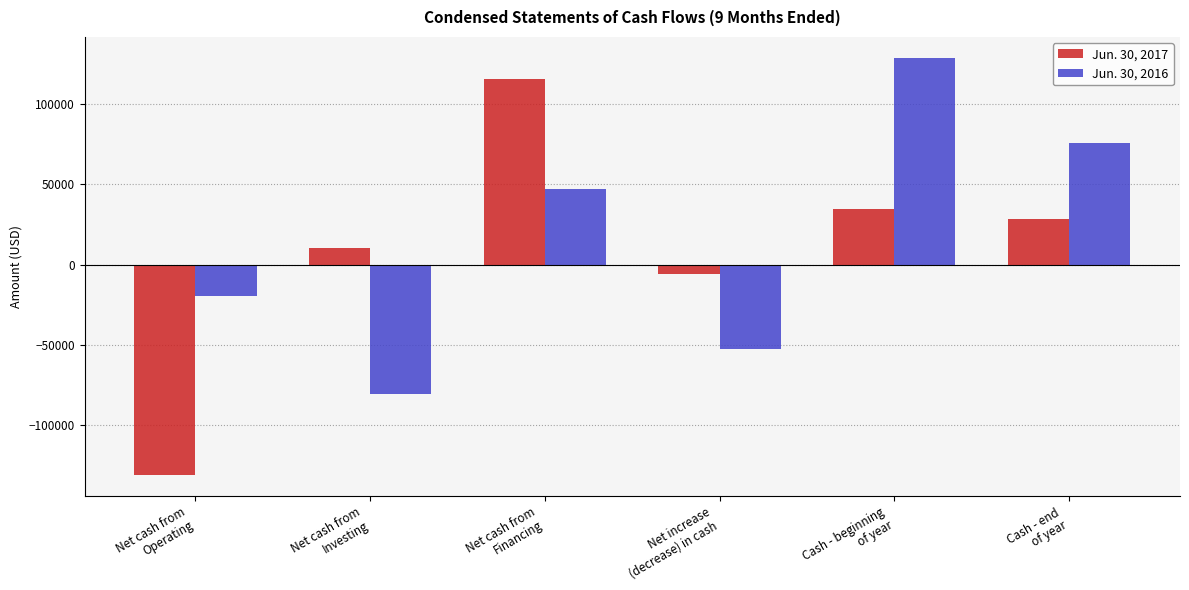

What are all the series names shown in the legend?

Jun. 30, 2017, Jun. 30, 2016